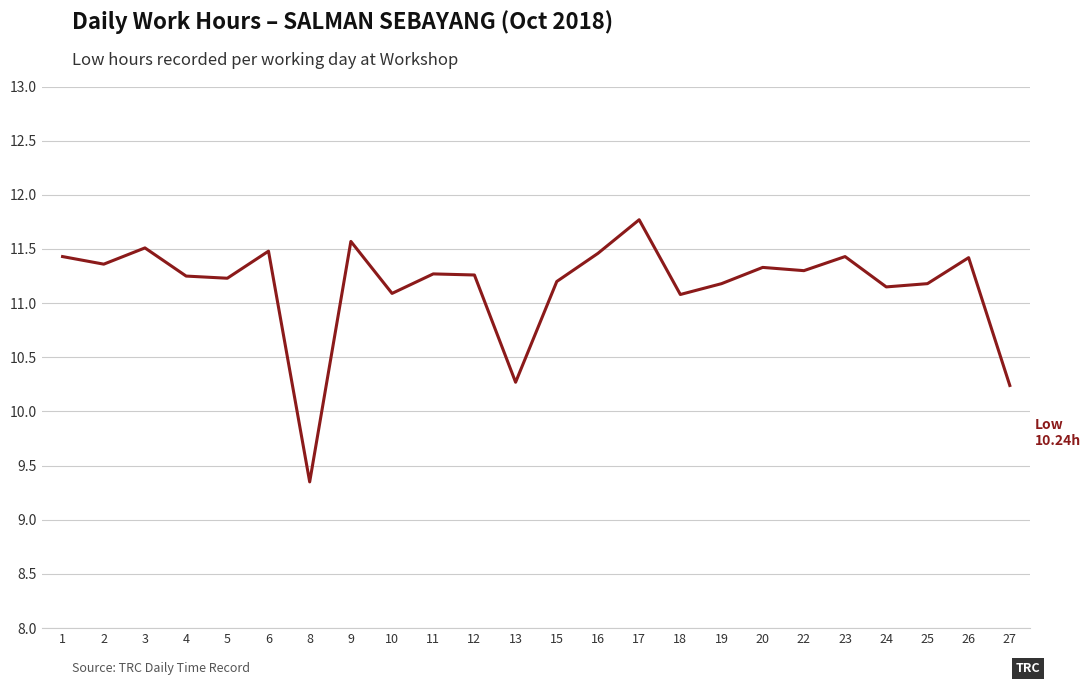

Which category has the lowest value across all series?

8